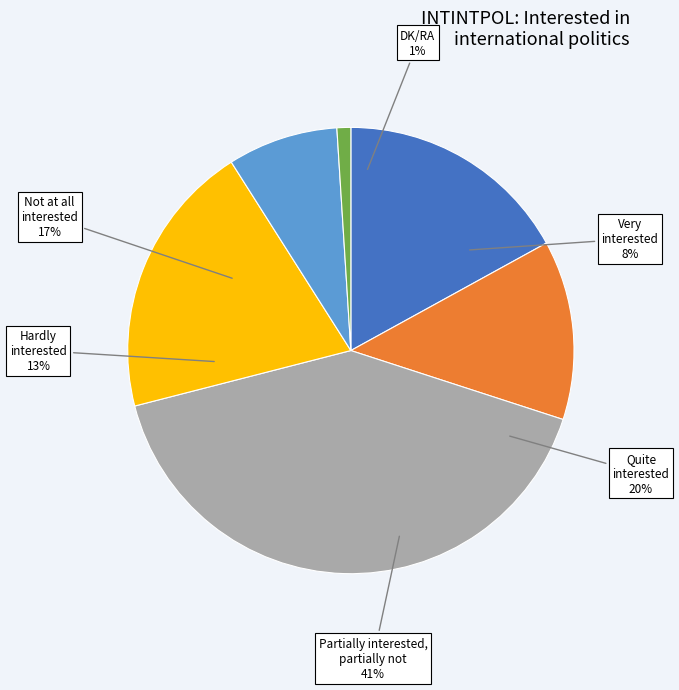

What is the change in value from Partially interested, partially not to DK/RA?

-40